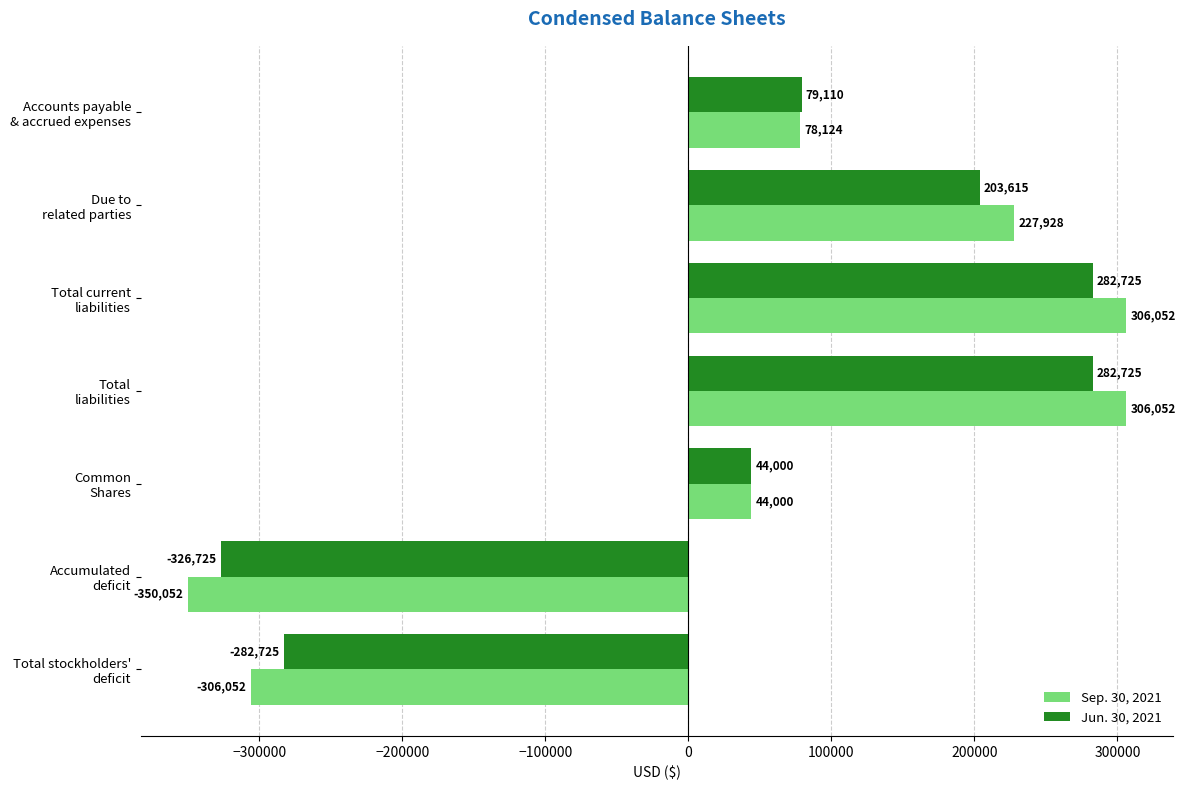

Which category has the lowest value in the Jun. 30, 2021 series?

Accumulated
deficit